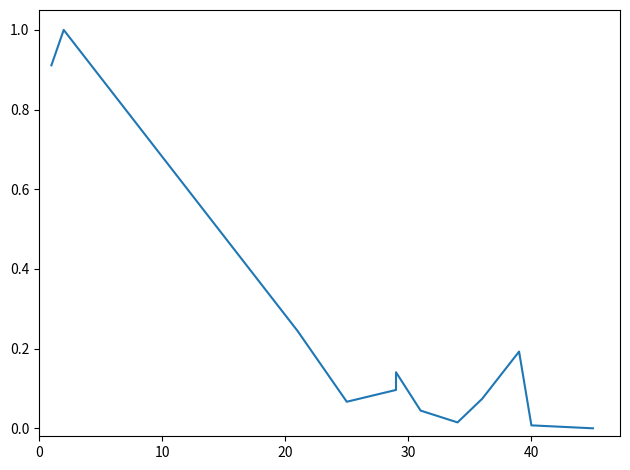

How many lines are shown in the chart?

1